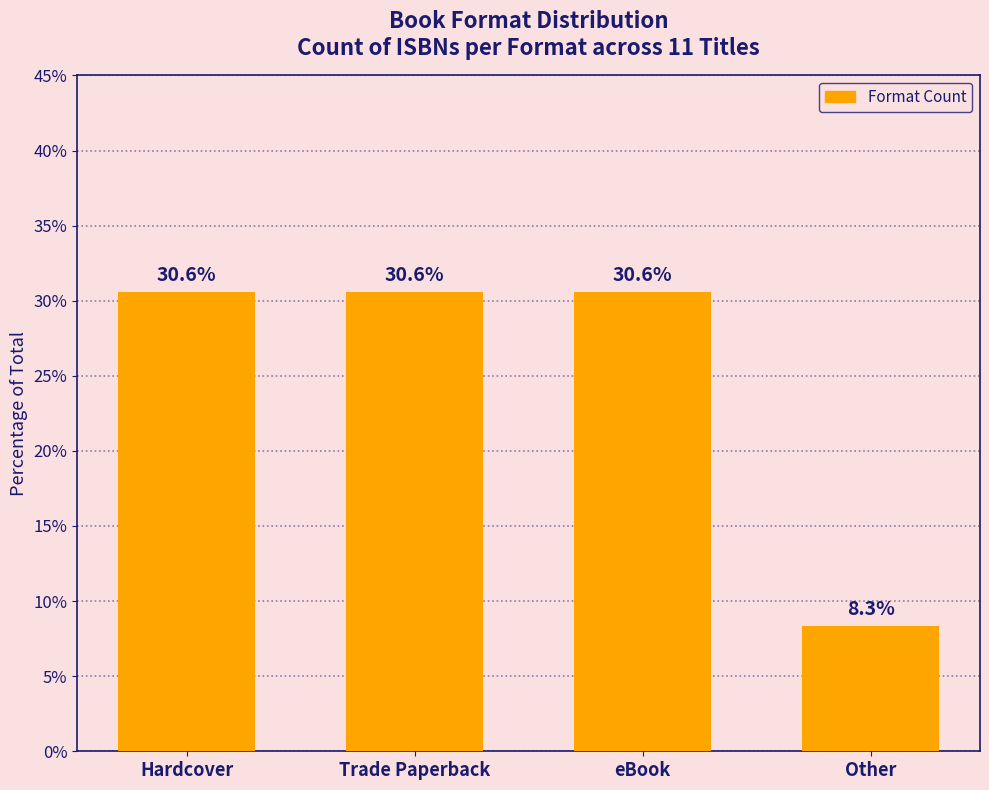

What is the change in value from eBook to Other?

-22.2